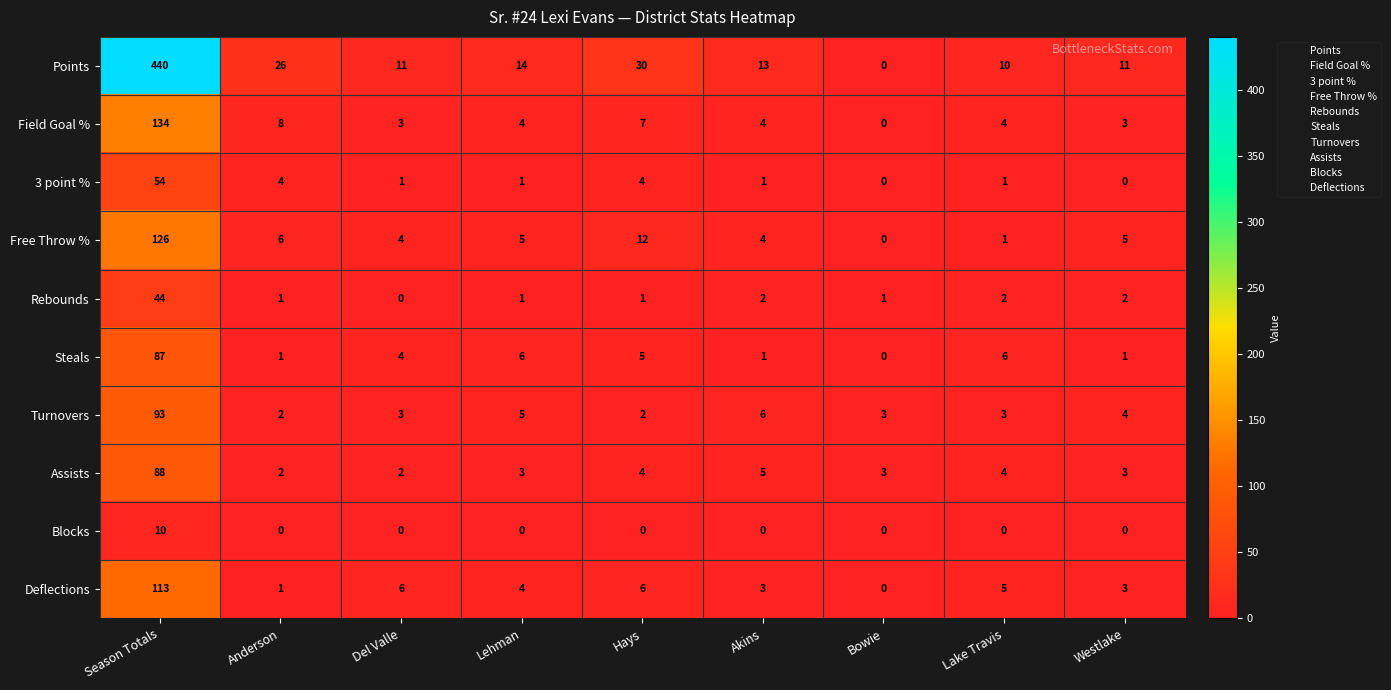

List the series in order of their peak value, highest first.

Points, Field Goal %, Free Throw %, Deflections, Turnovers, Assists, Steals, 3 point %, Rebounds, Blocks